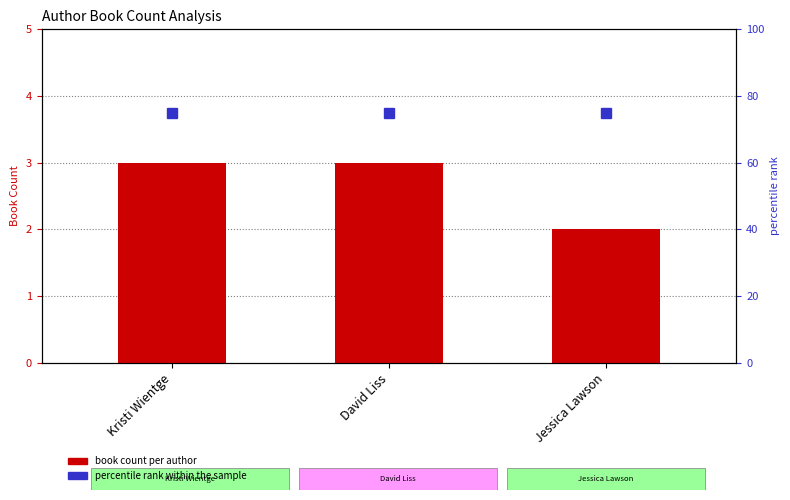

Between David Liss and Jessica Lawson, which series saw the biggest shift?

book count per author